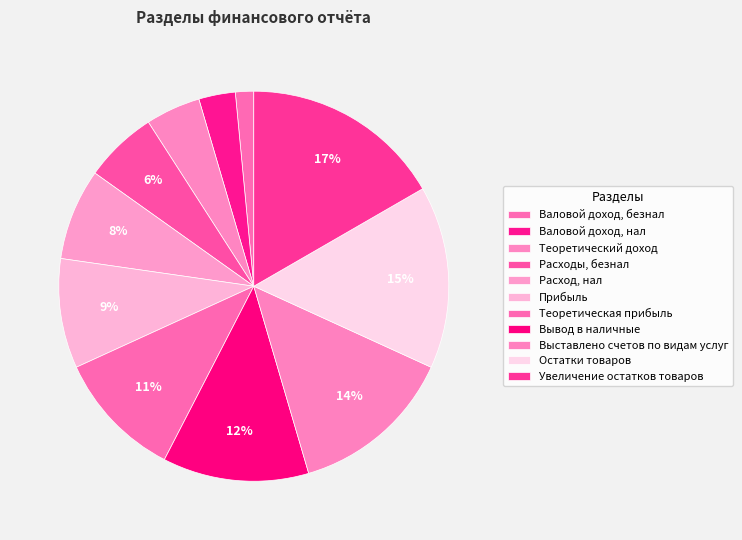

Between Остатки товаров and Теоретический доход, which is larger?

Остатки товаров